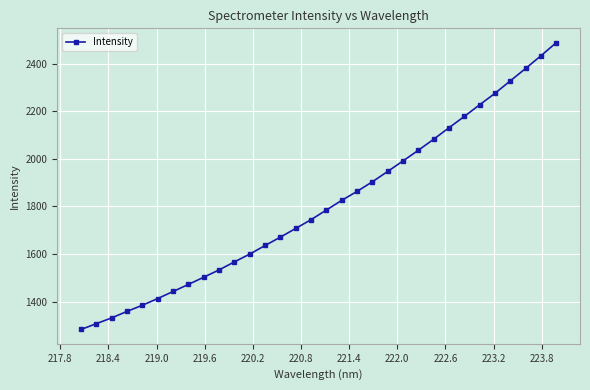

Count the number of values greater than 1785.

16